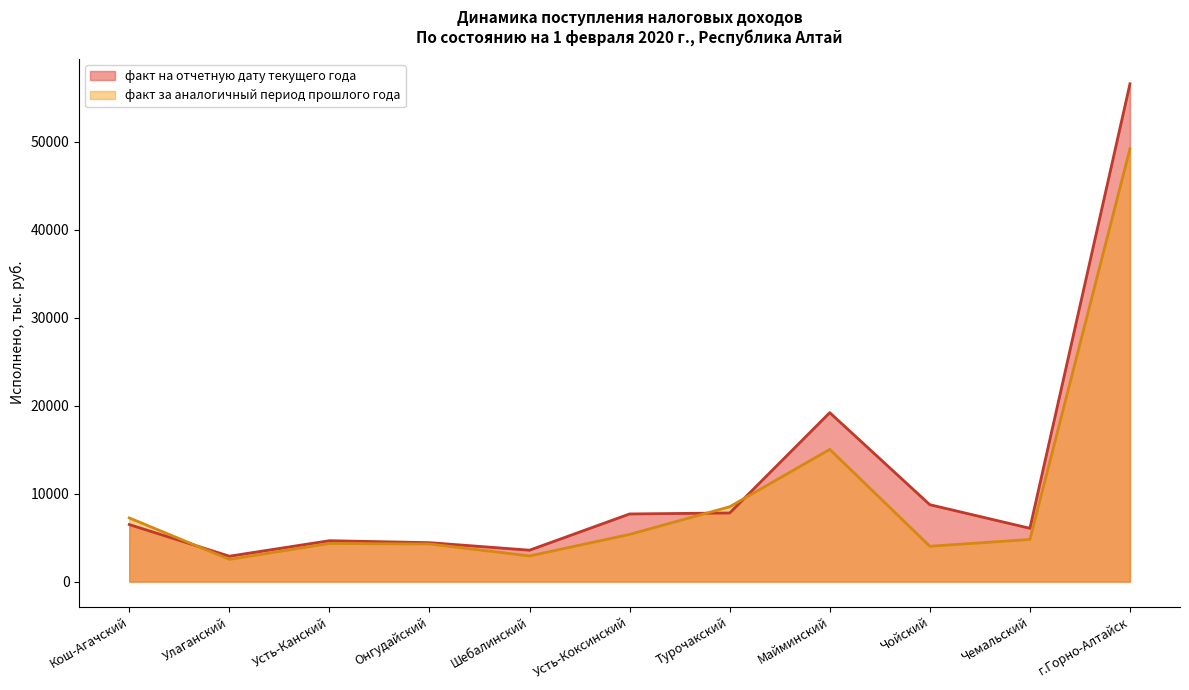

True or false: факт на отчетную дату текущего года and факт за аналогичный период прошлого года cross at least once.

True